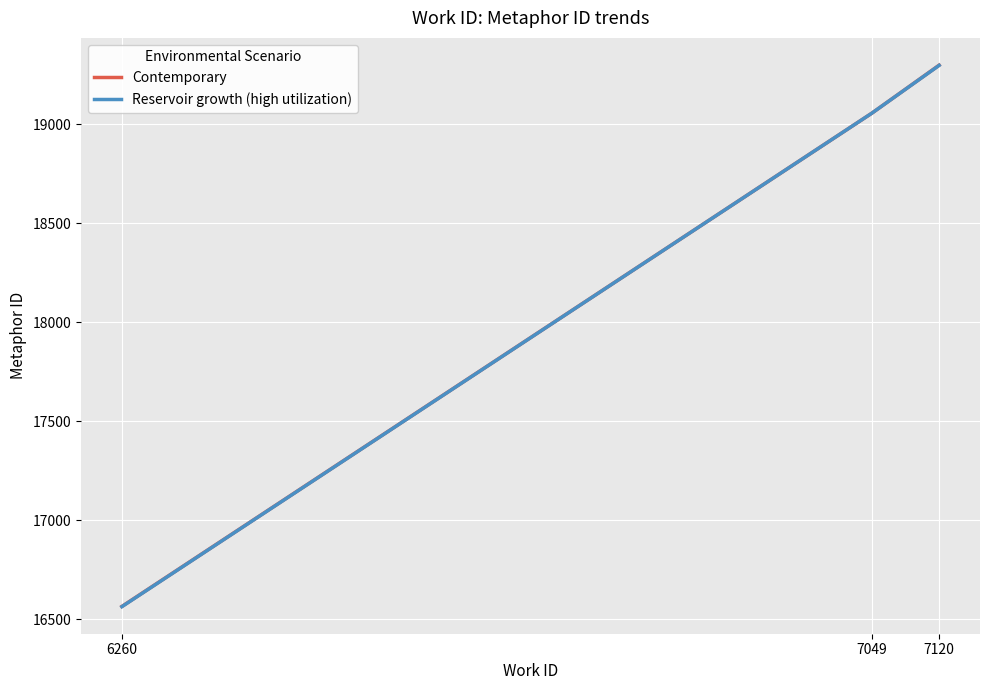

Is this an area chart (filled region under the line)?

No